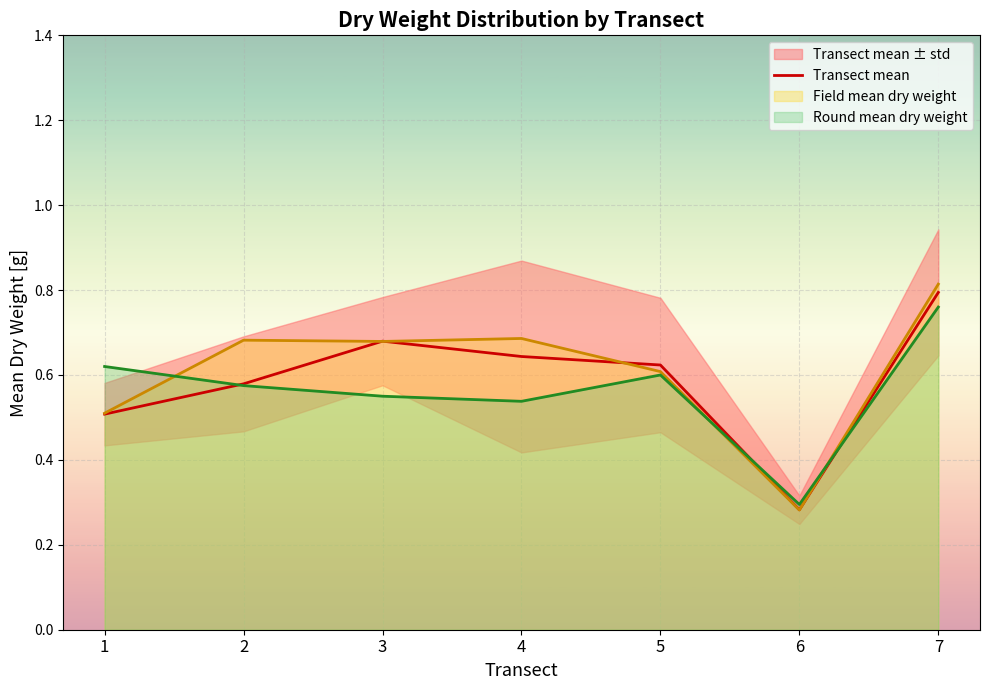

Reading left to right, what are all the values shown in this chart?

0.5	0.6	0.7	0.6	0.6	0.3	0.8